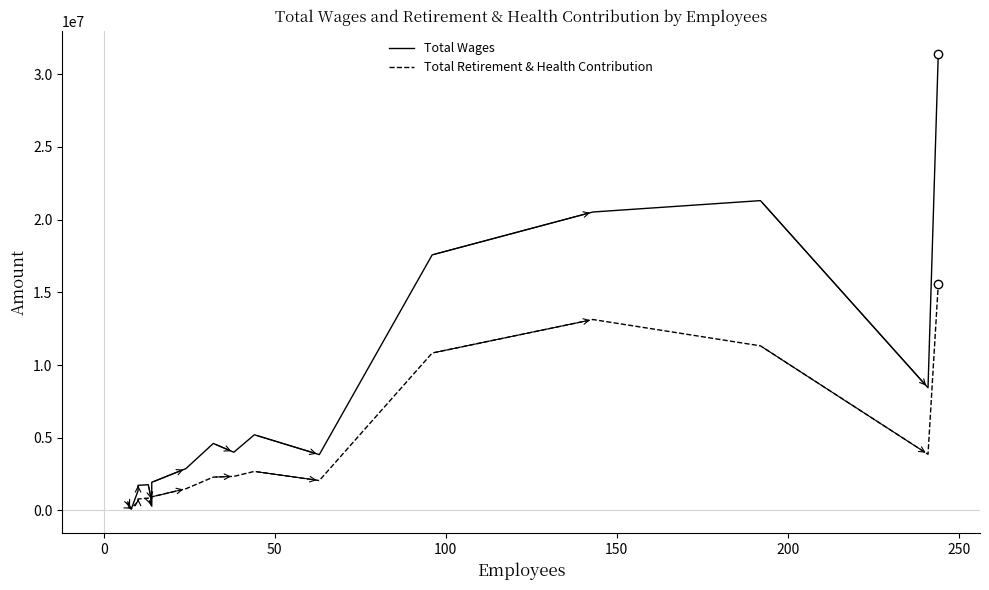

True or false: Total Wages has a value of 6311916 at 11.

False